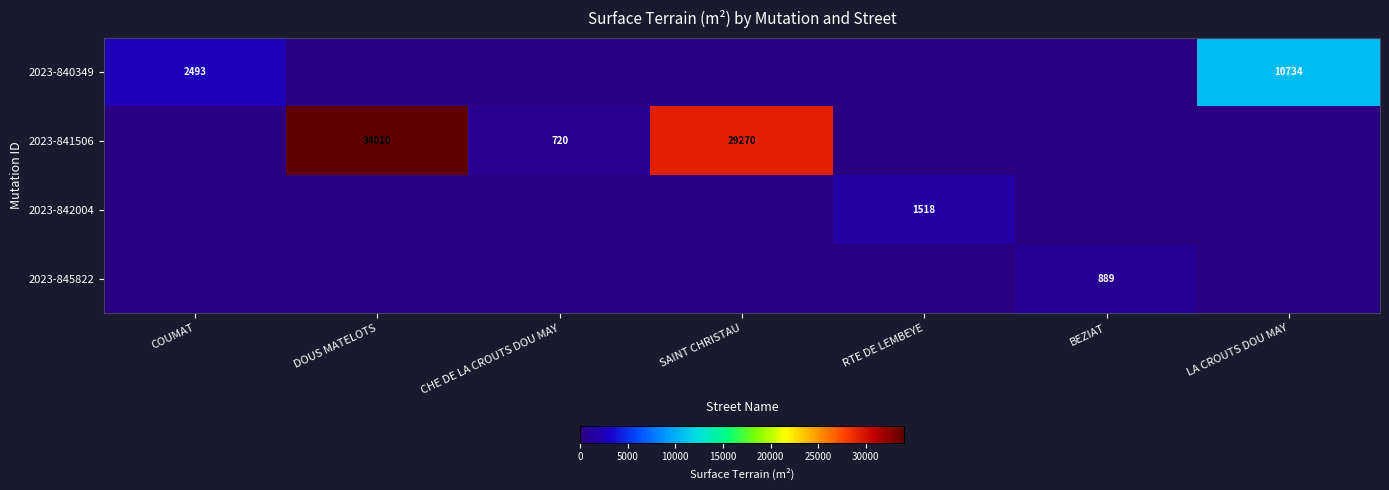

What is the average value of the 2023-842004 series?

217